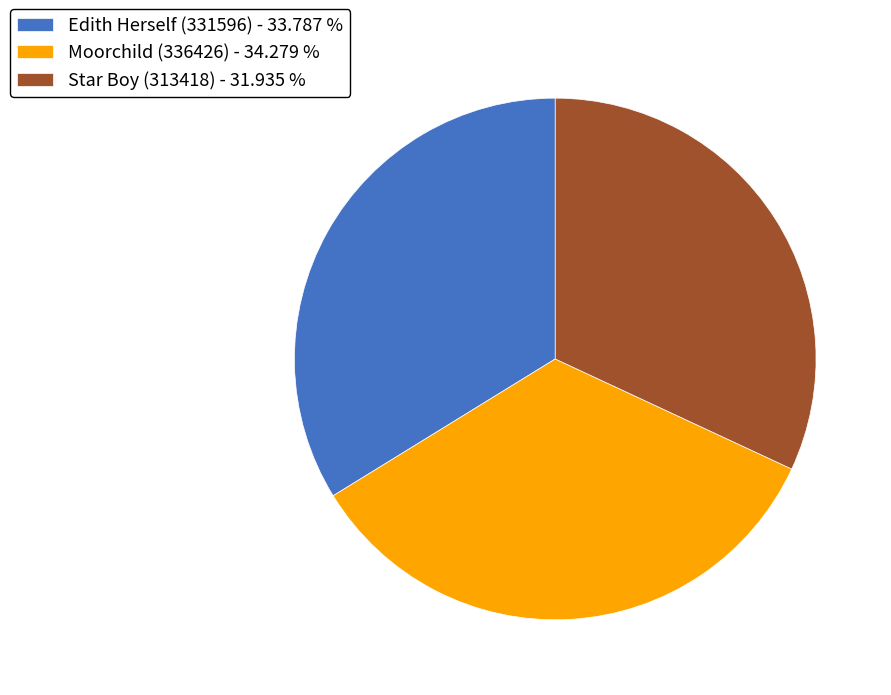

Between Star Boy (313418) - 31.935 % and Moorchild (336426) - 34.279 %, which is larger?

Moorchild (336426) - 34.279 %